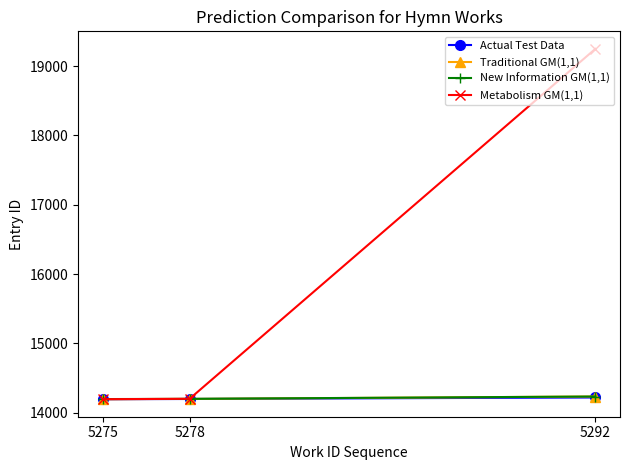

Which series has the largest total across all categories?

Metabolism GM(1,1)